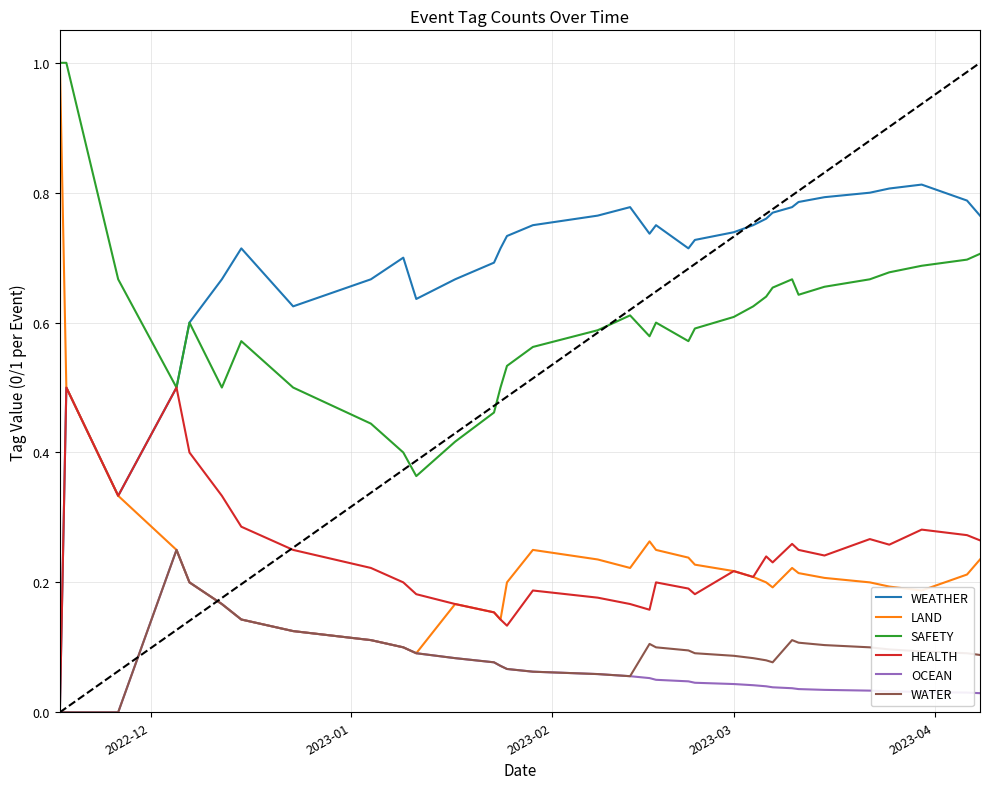

Which series has the largest range (max minus min)?

LAND